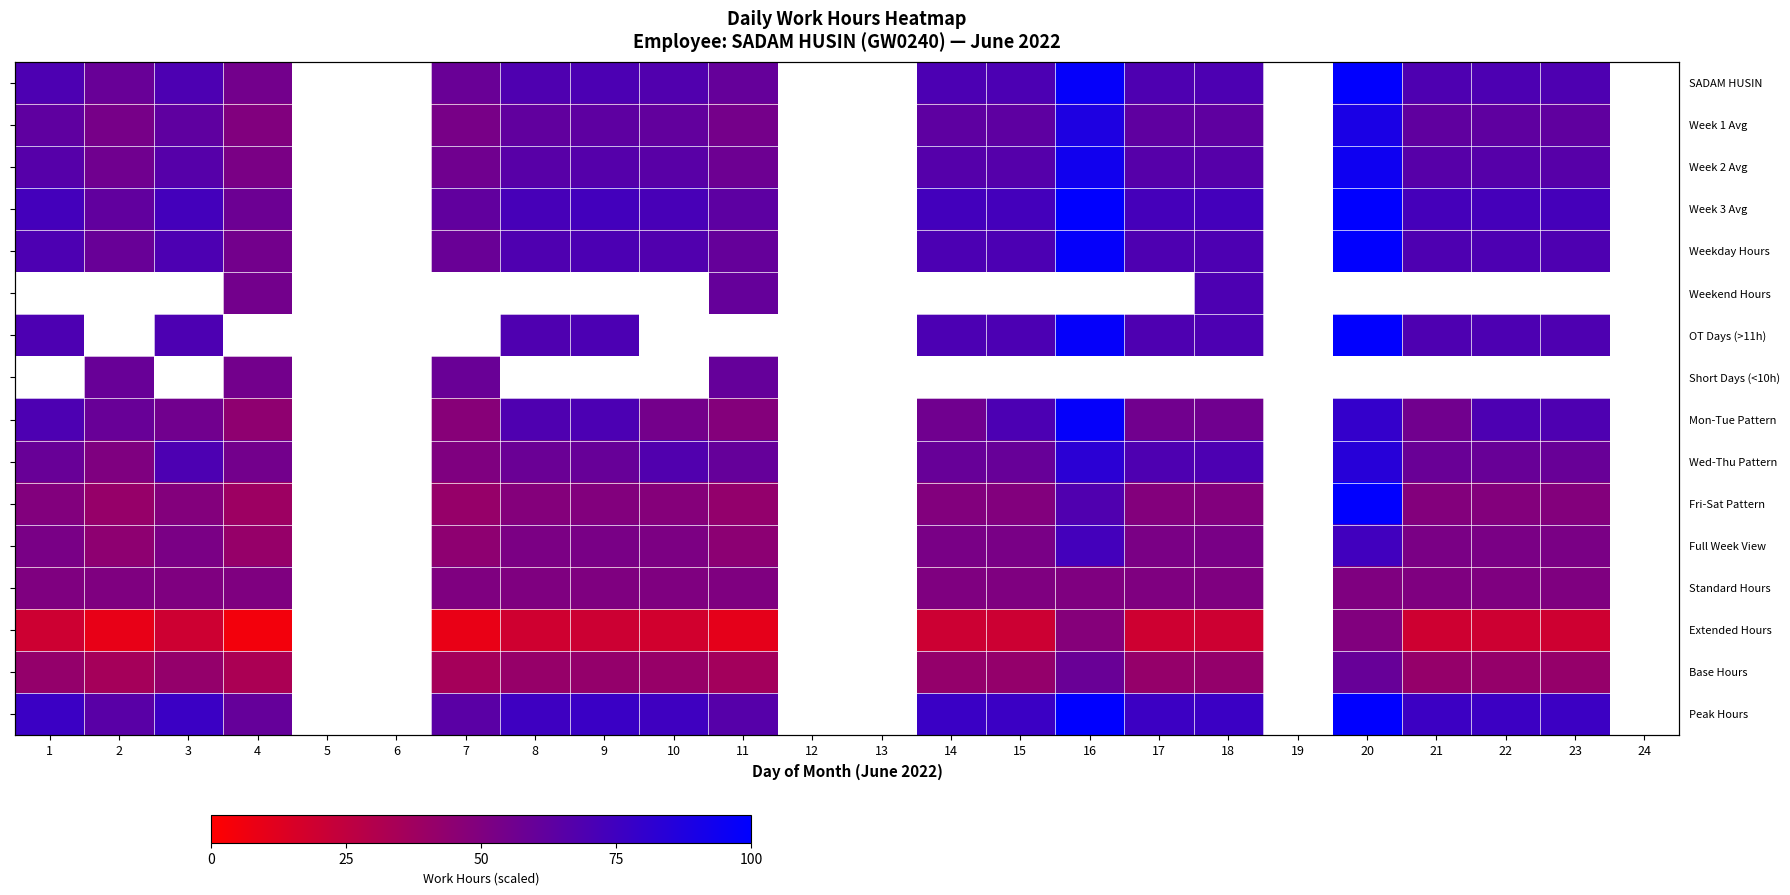

Between 3 and 22, which is larger?

3